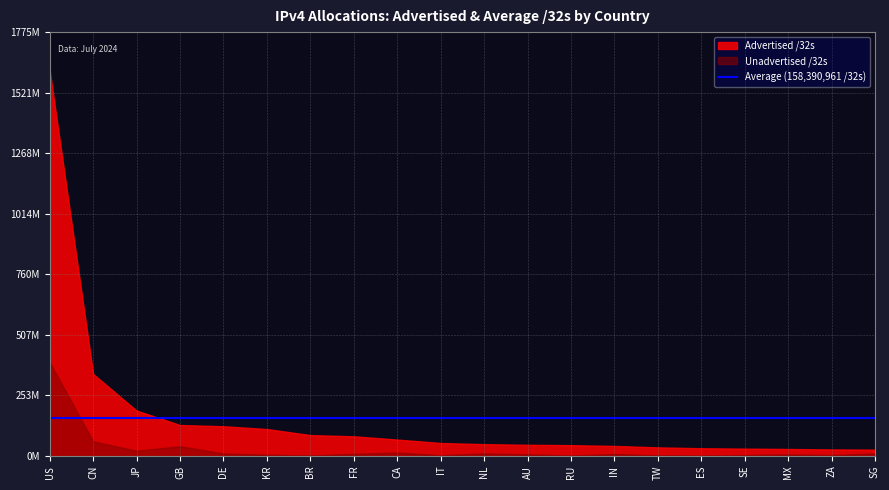

How many values in the Unadvertised /32s series exceed 7936000?

9